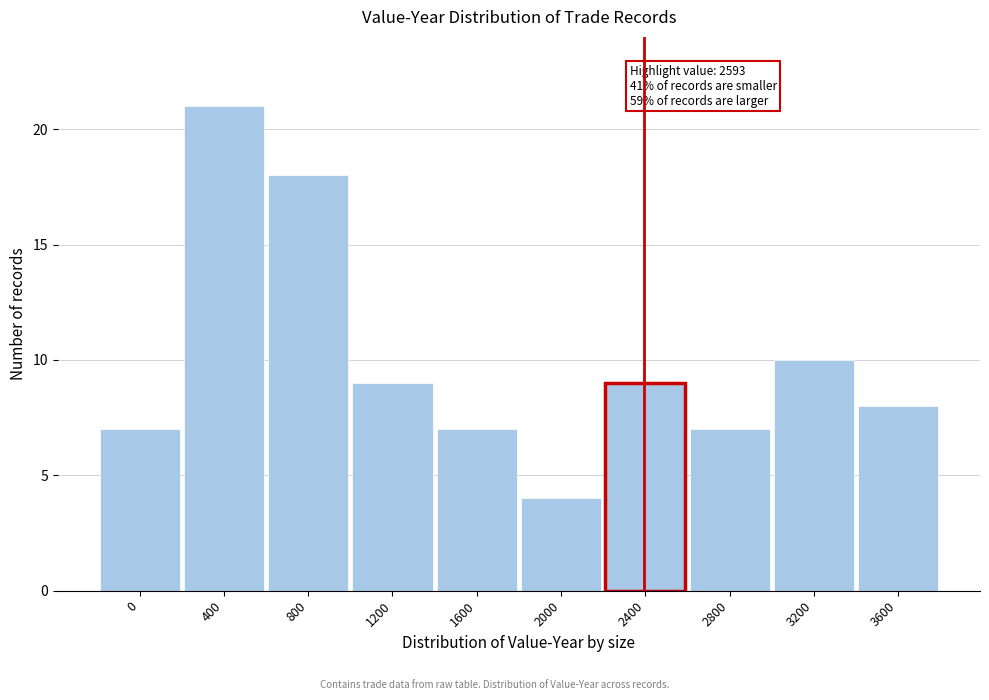

Reading right to left, list all the values displayed in this chart.

8	10	7	9	4	7	9	18	21	7